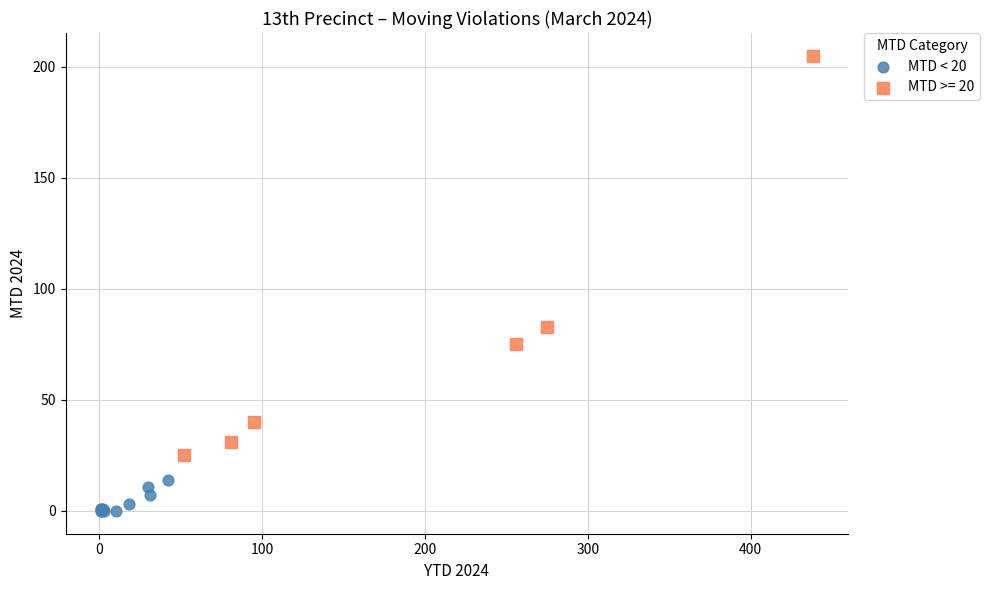

Which series contains the lowest Y value?

MTD < 20